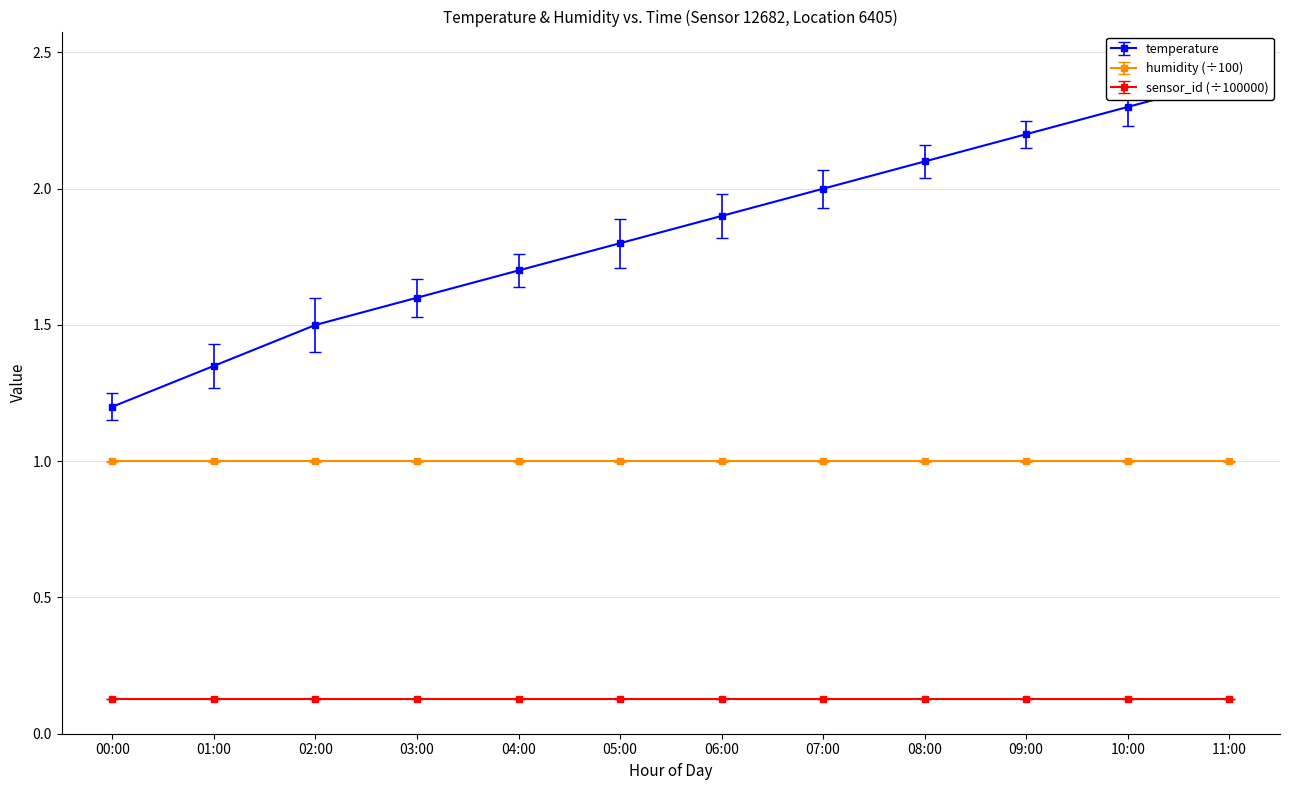

What is the value of the 4th point from the left?

1.6